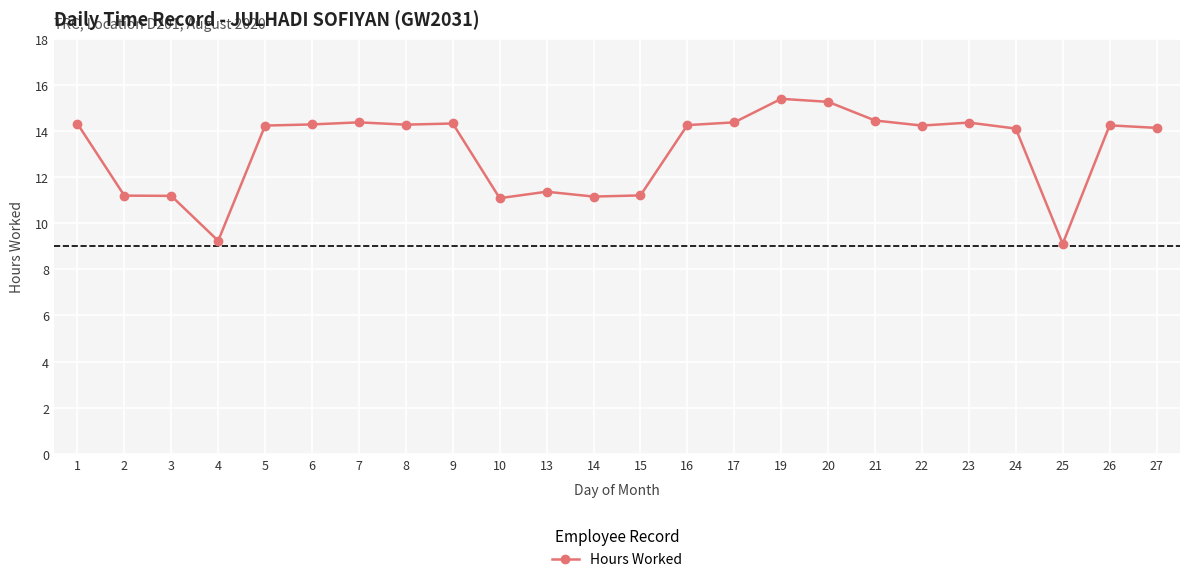

Between 5 and 19, which is larger?

19